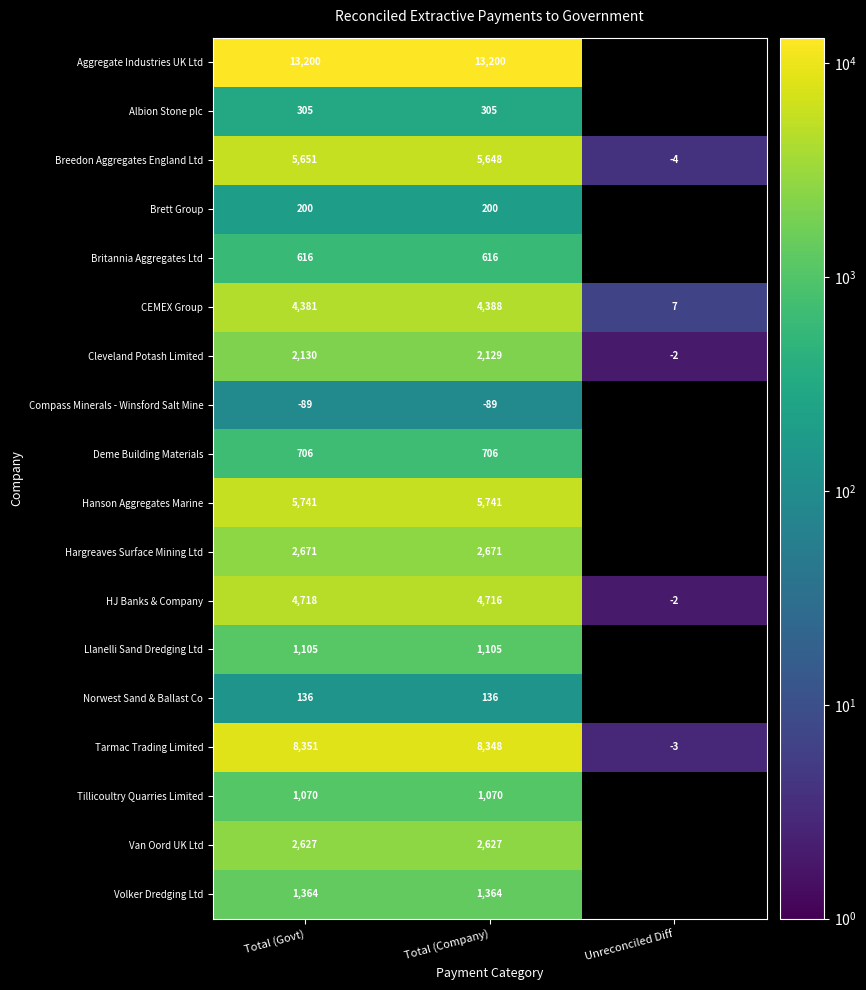

What is the maximum value shown in the chart?

13200.0